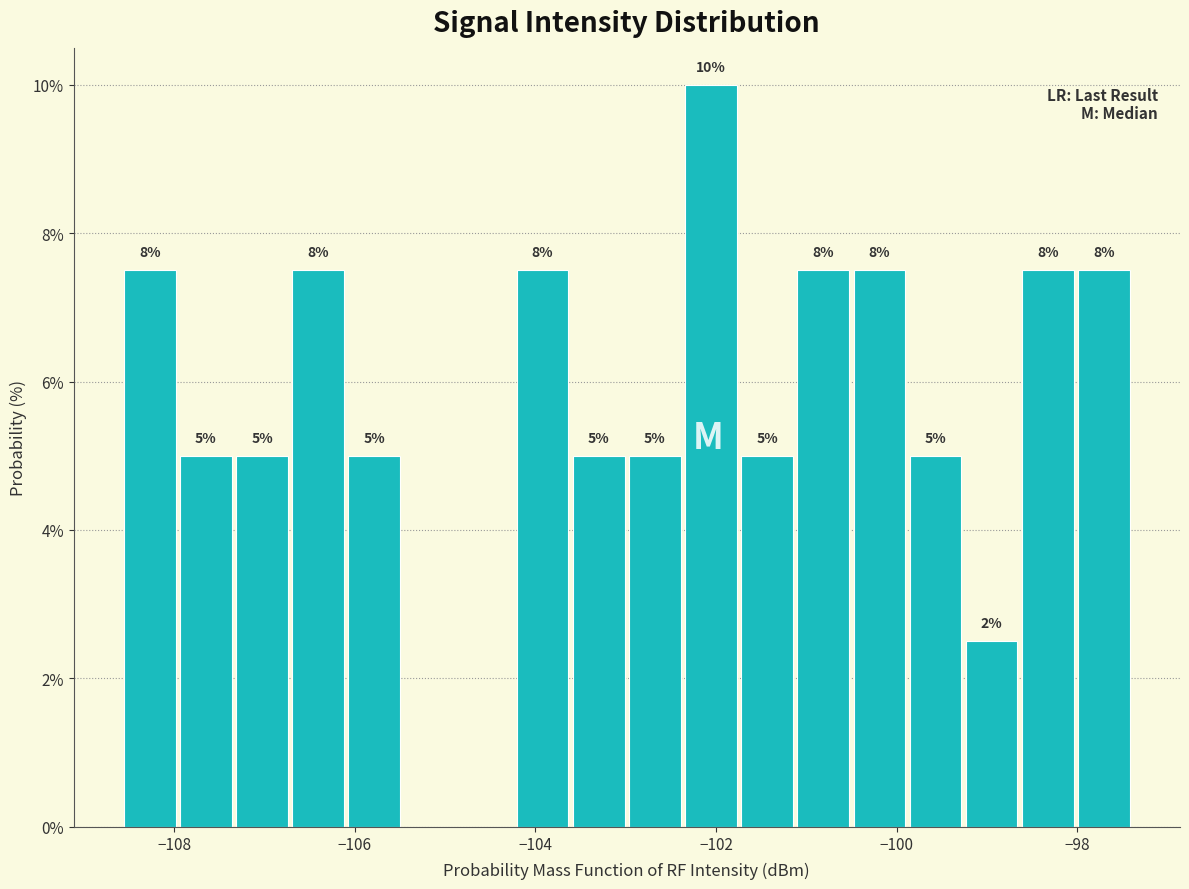

Around what value on the x-axis is the tallest bar? Give the approximate position of its centre, as read against the axis.

-102.0